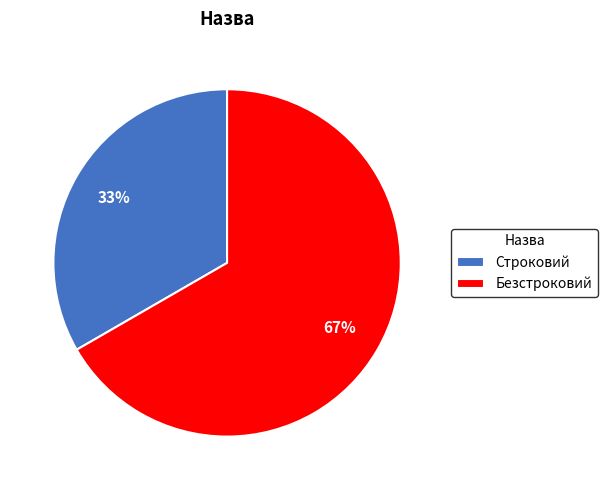

Rank the categories by value from highest to lowest.

Безстроковий, Строковий